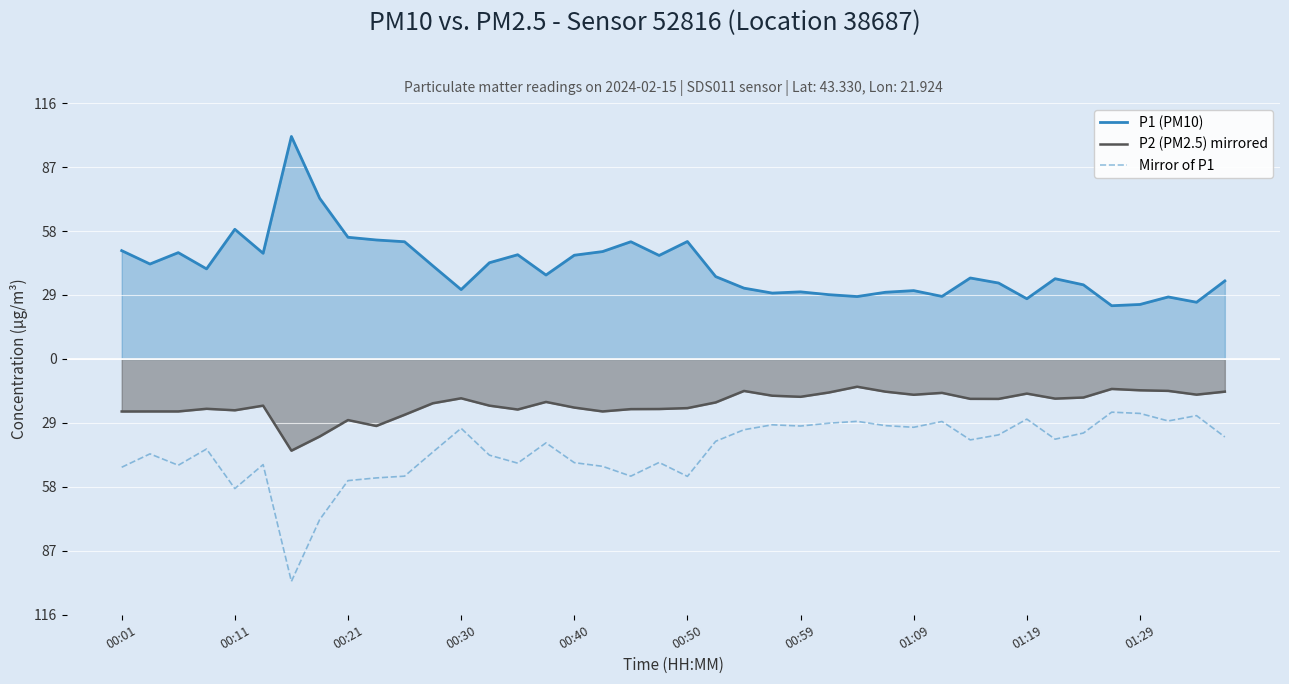

True or false: Mirror of P1 and P2 (PM2.5) mirrored cross at least once.

False